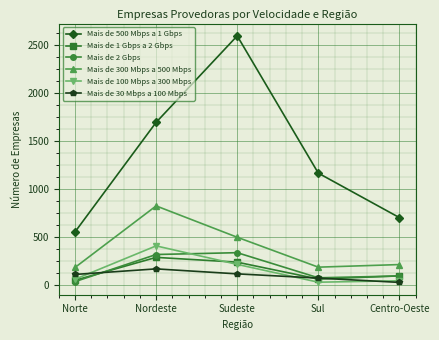

What are all the series names shown in the legend?

Mais de 500 Mbps a 1 Gbps, Mais de 1 Gbps a 2 Gbps, Mais de 2 Gbps, Mais de 300 Mbps a 500 Mbps, Mais de 100 Mbps a 300 Mbps, Mais de 30 Mbps a 100 Mbps